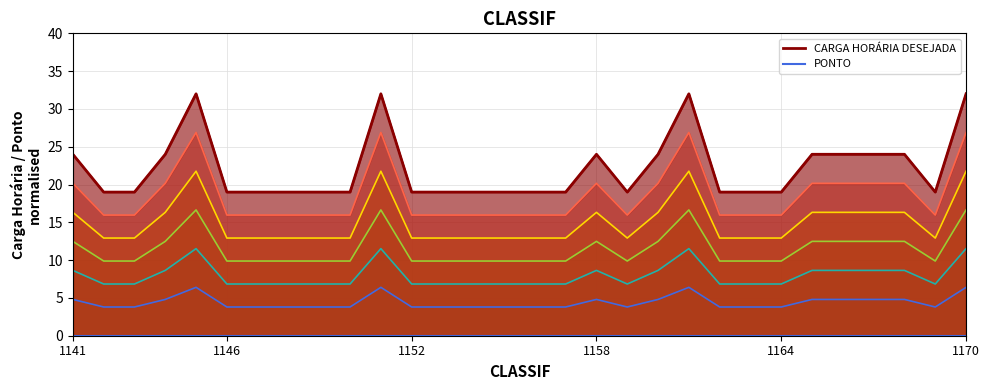

What is the difference between the maximum and second lowest values?

2.6